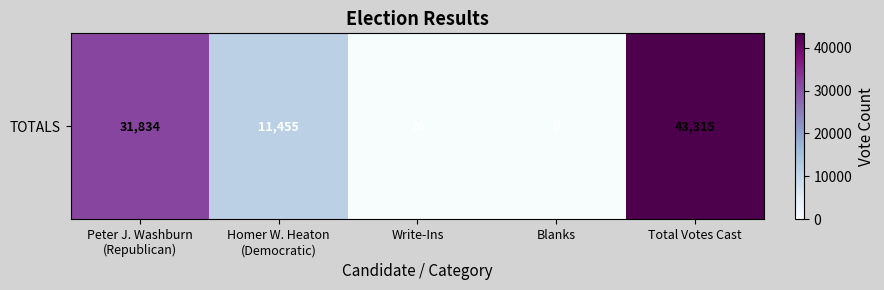

At which label is the value closest to 21657?

Peter J. Washburn
(Republican)